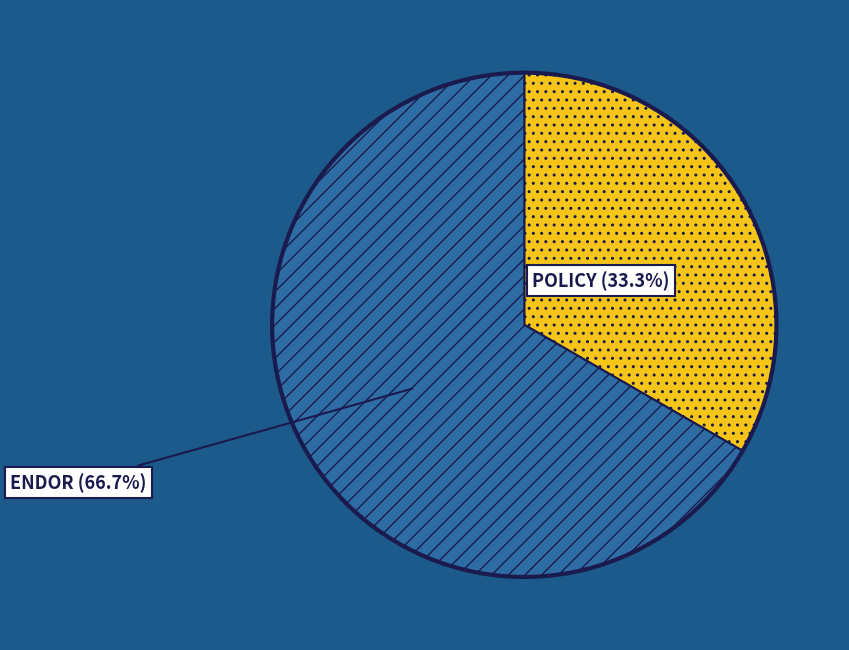

Is the sum of ENDOR and POLICY greater than half?

Yes